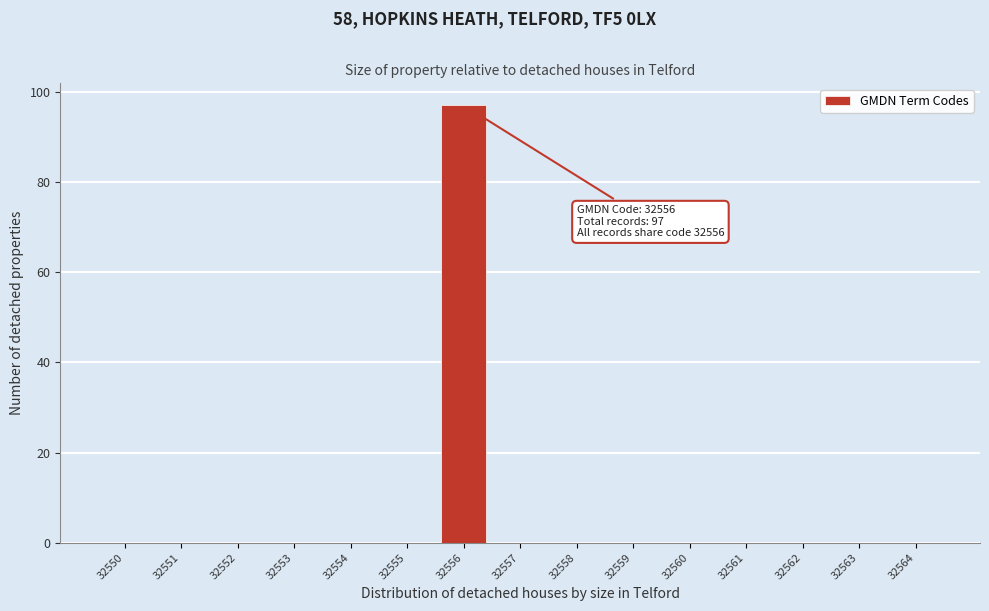

Reading right to left, list all the values displayed in this chart.

32564=0	32563=0	32562=0	32561=0	32560=0	32559=0	32558=0	32557=0	32556=97	32555=0	32554=0	32553=0	32552=0	32551=0	32550=0